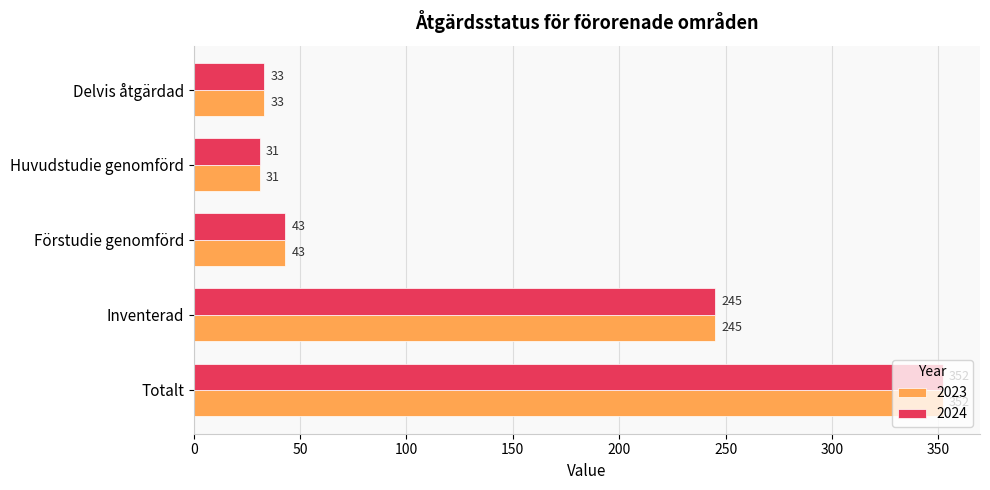

What is the smallest value displayed?

31